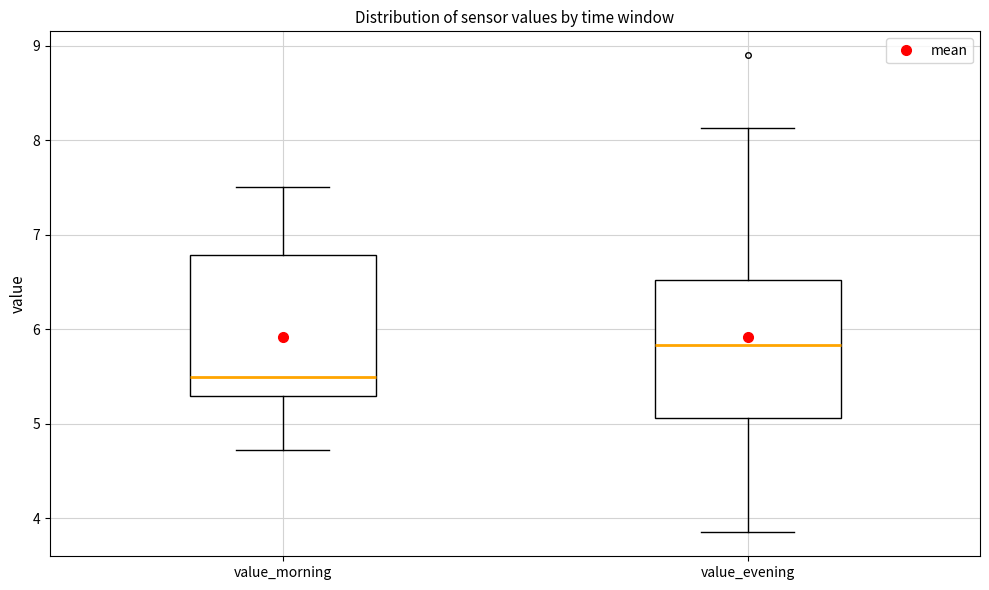

Where is the upper edge of the box for value_evening on the y-axis? The values are not printed on the chart, so give them approximately, as read against the axis.

6.5